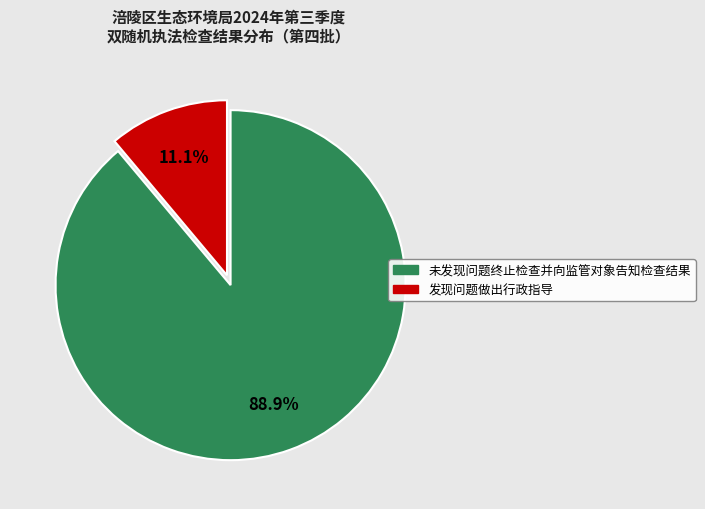

What portion of the pie excludes 发现问题做出行政指导?

88.9%